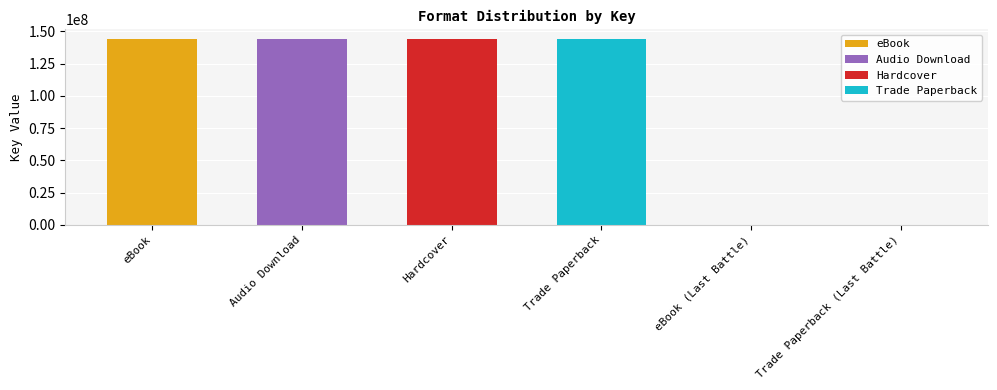

What is the maximum value shown in the chart?

144220494